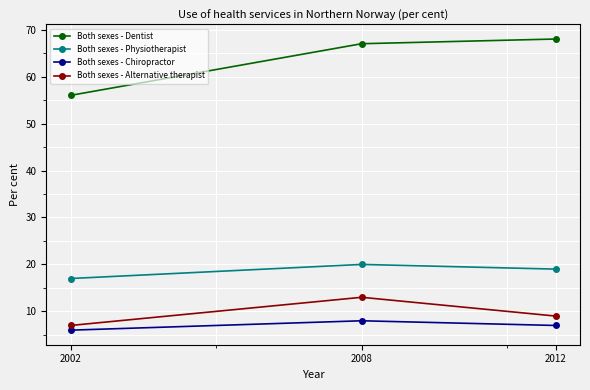

Which series has the widest spread of values?

Both sexes - Dentist